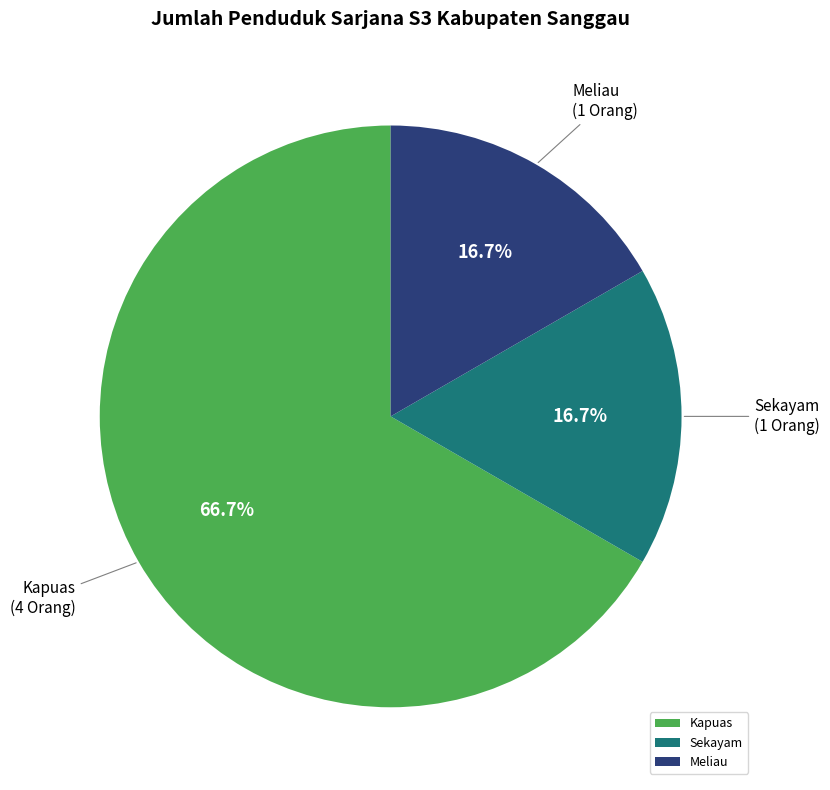

Is it true that Kapuas is 88% of the pie?

False